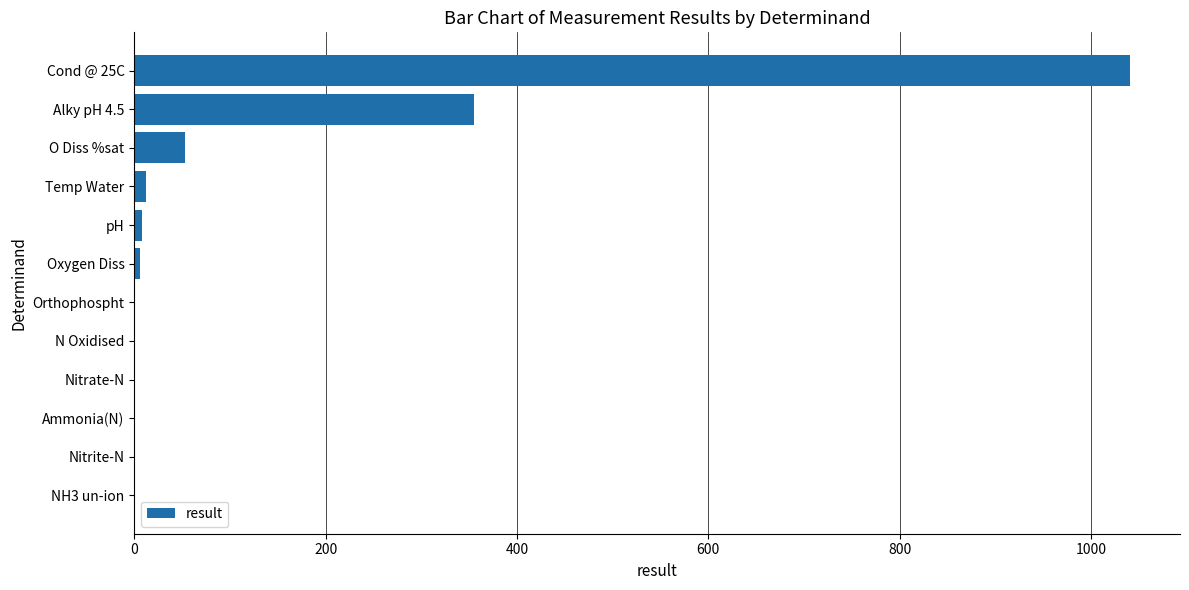

What is the sum of all values?

1474.6